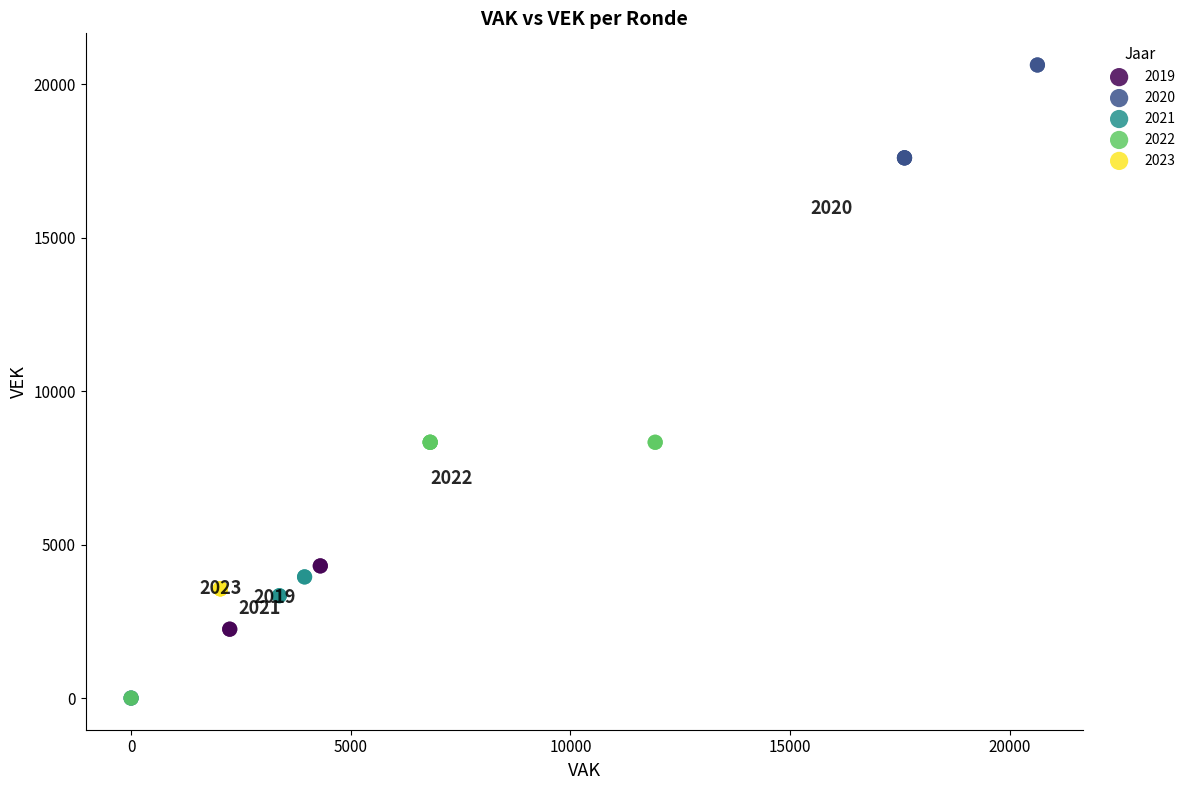

What are all the series names shown in the legend?

2019, 2020, 2021, 2022, 2023